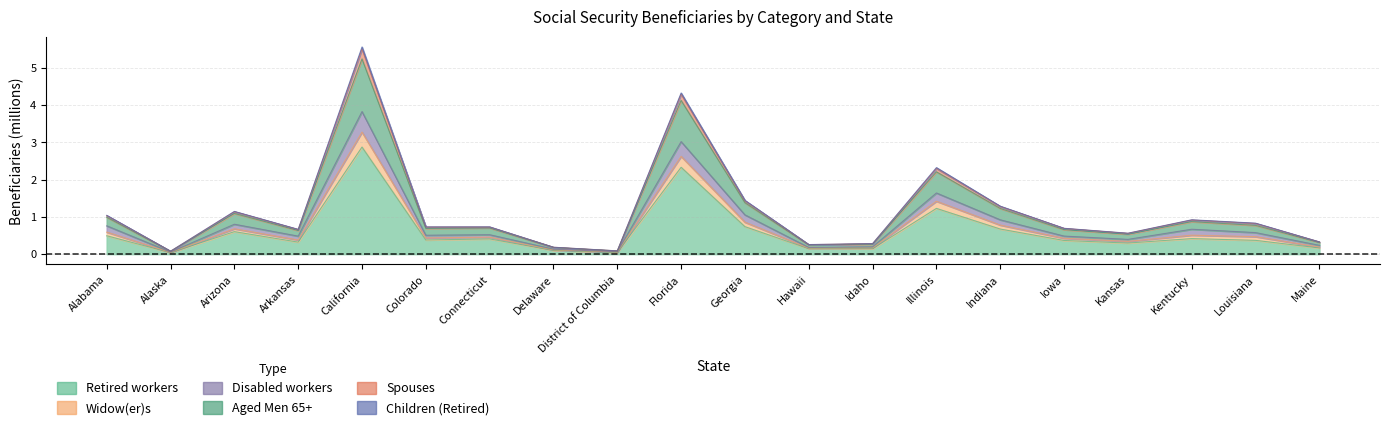

True or false: Children (Retired) and Aged Men 65+ intersect in this chart.

False